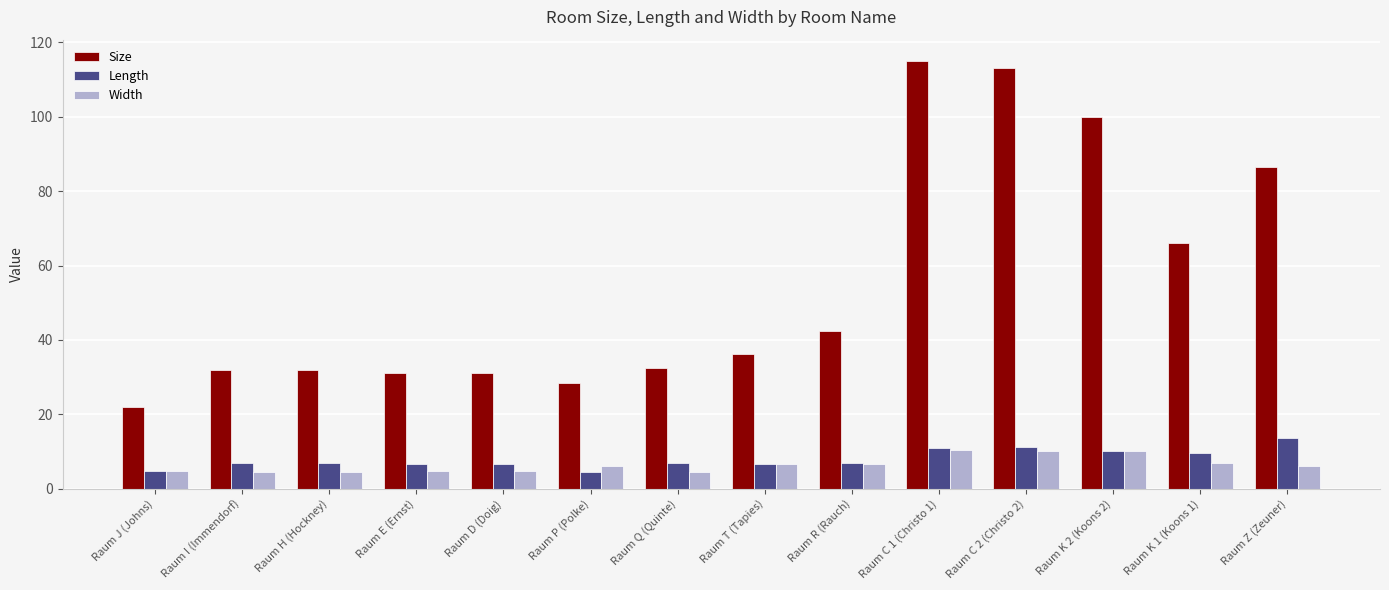

What position from the left is Raum E (Ernst)?

4